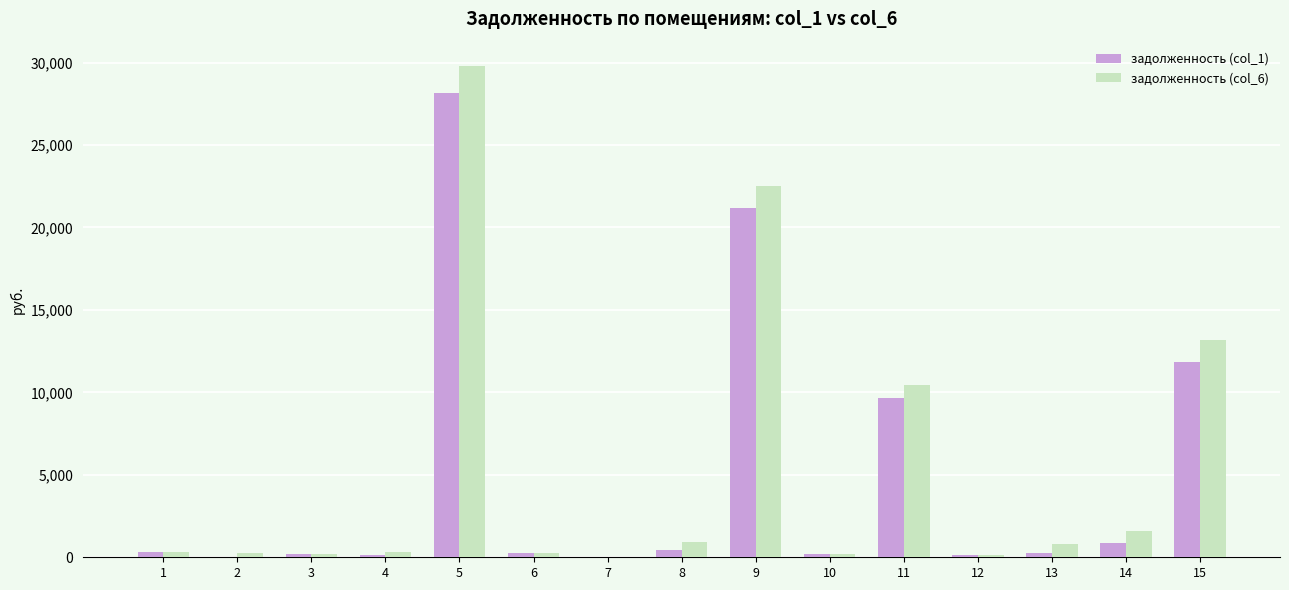

Between 5 and 12, which series saw the biggest shift?

задолженность (col_6)